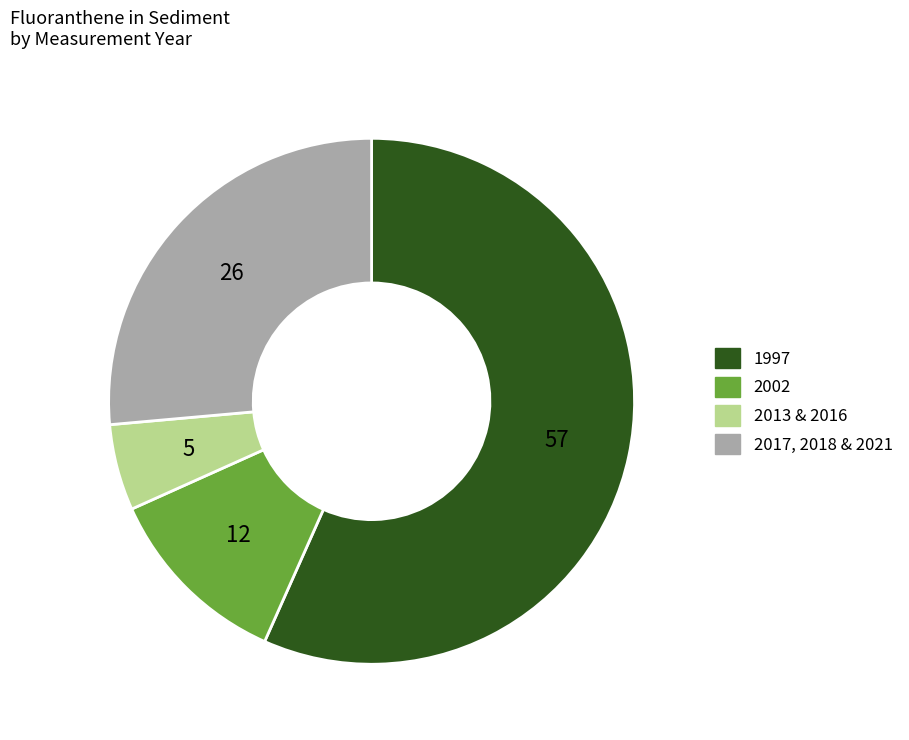

Is there any slice that represents more than half of the pie?

Yes